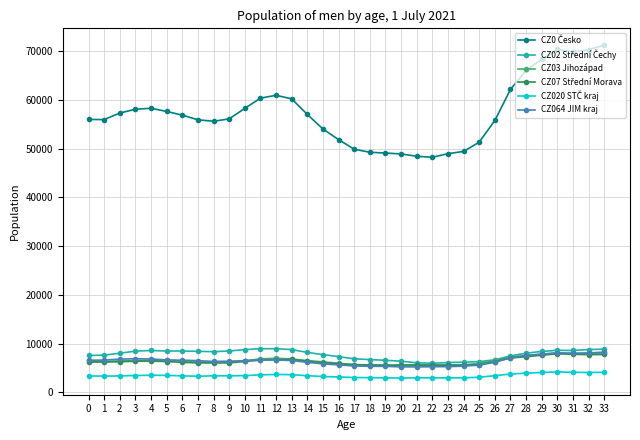

What is the difference between the highest and lowest values at 23?

45995